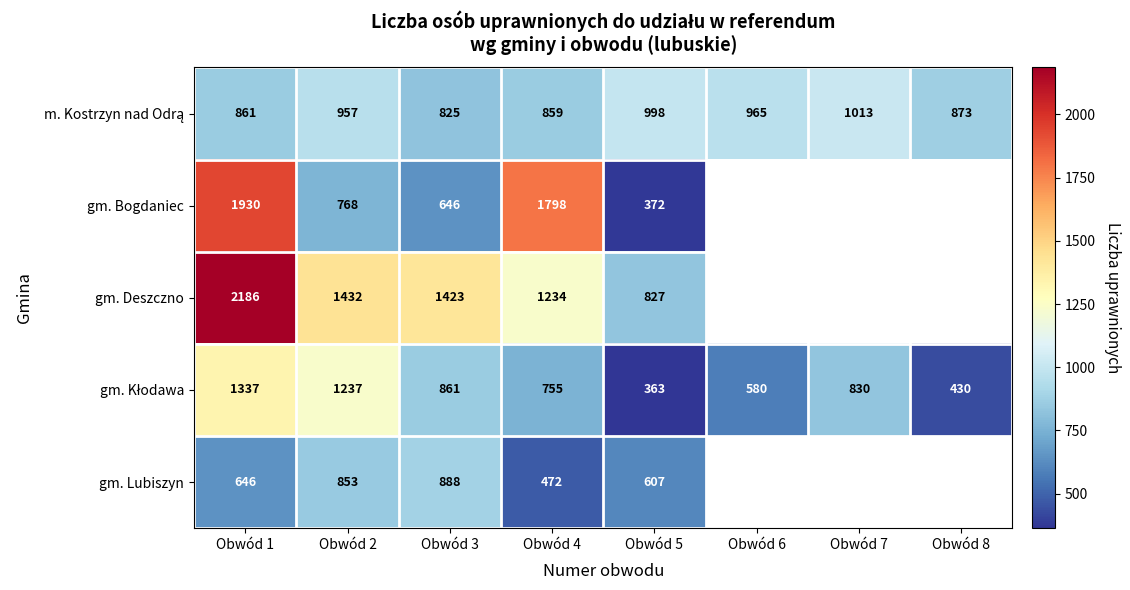

What is the total value across all series at Obwód 5?

3167